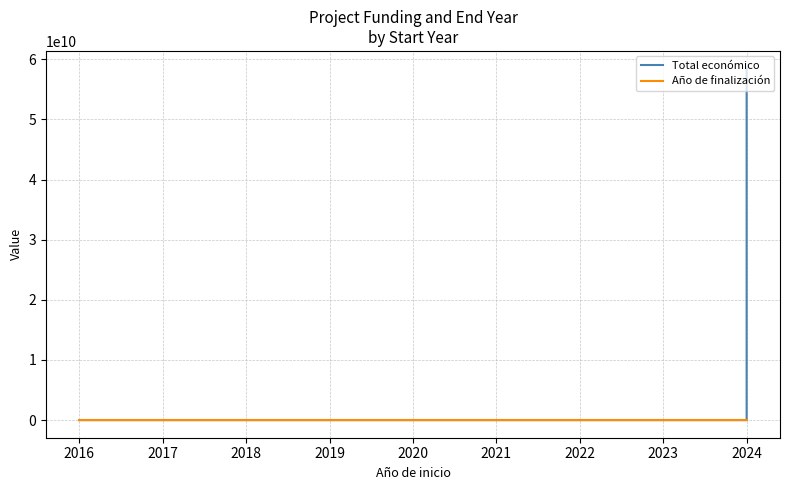

What is the average value of the Año de finalización series?

1900